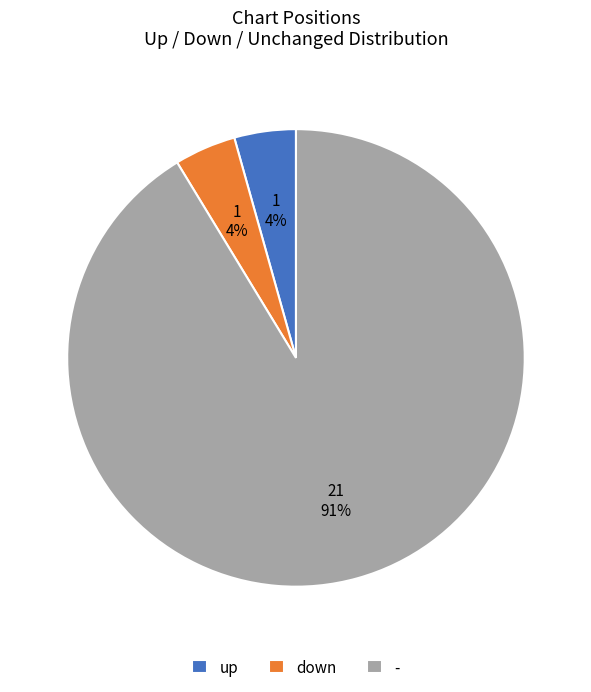

Is down the majority of the pie?

No